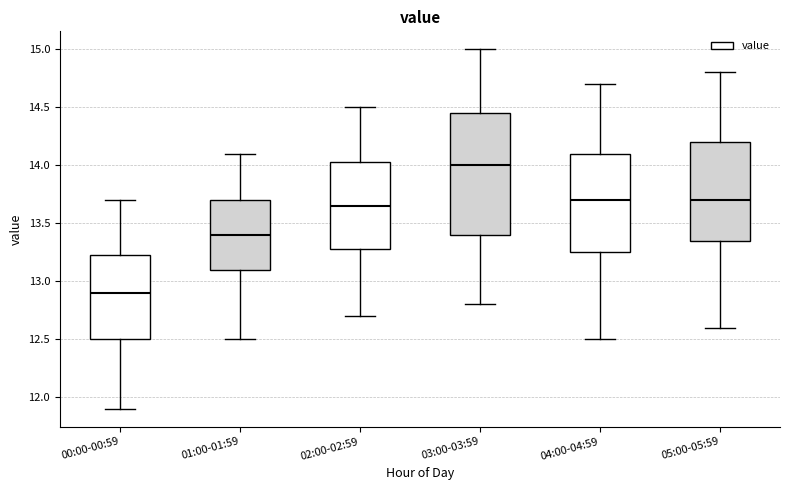

Reading left to right, transcribe this box plot: for each box, give where its median line is, the range the box spans, and where its two whiskers end, as read against the y-axis. The values are not printed on the chart, so give them approximately, as read against the axis.

00:00-00:59: median 12.90, box 12.50 to 13.25, whiskers 11.90 to 13.70
01:00-01:59: median 13.40, box 13.10 to 13.70, whiskers 12.50 to 14.10
02:00-02:59: median 13.65, box 13.30 to 14.05, whiskers 12.70 to 14.50
03:00-03:59: median 14.00, box 13.40 to 14.45, whiskers 12.80 to 15.00
04:00-04:59: median 13.70, box 13.25 to 14.10, whiskers 12.50 to 14.70
05:00-05:59: median 13.70, box 13.35 to 14.20, whiskers 12.60 to 14.80